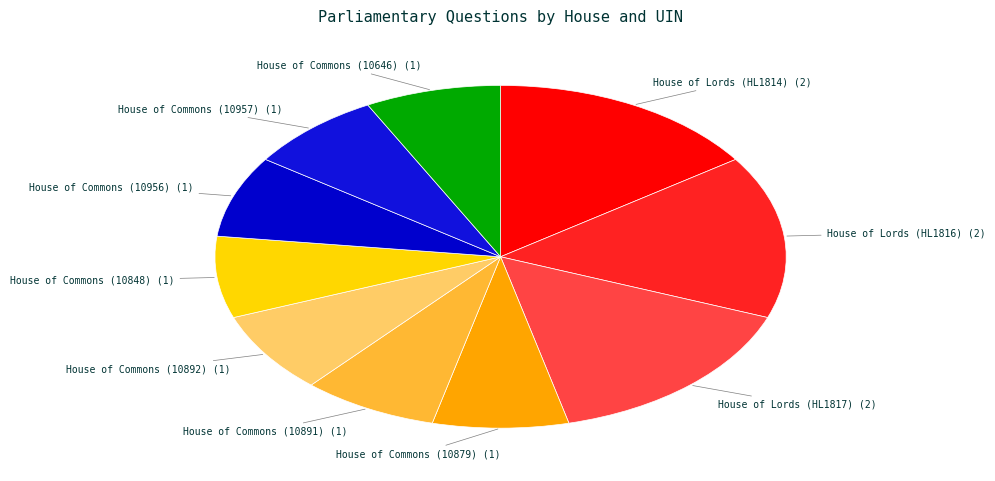

Which category has the smallest portion of the pie?

House of Commons (10879)